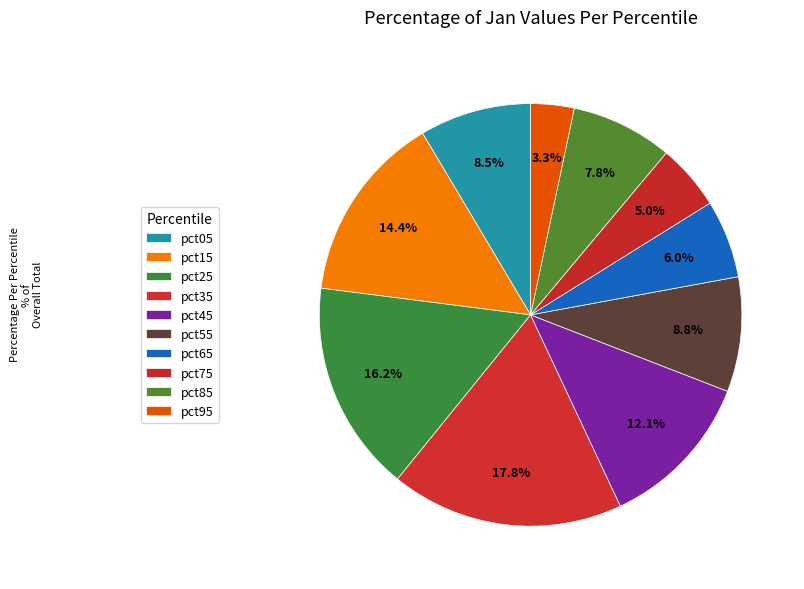

What percentage is NOT represented by pct15?

85.6%